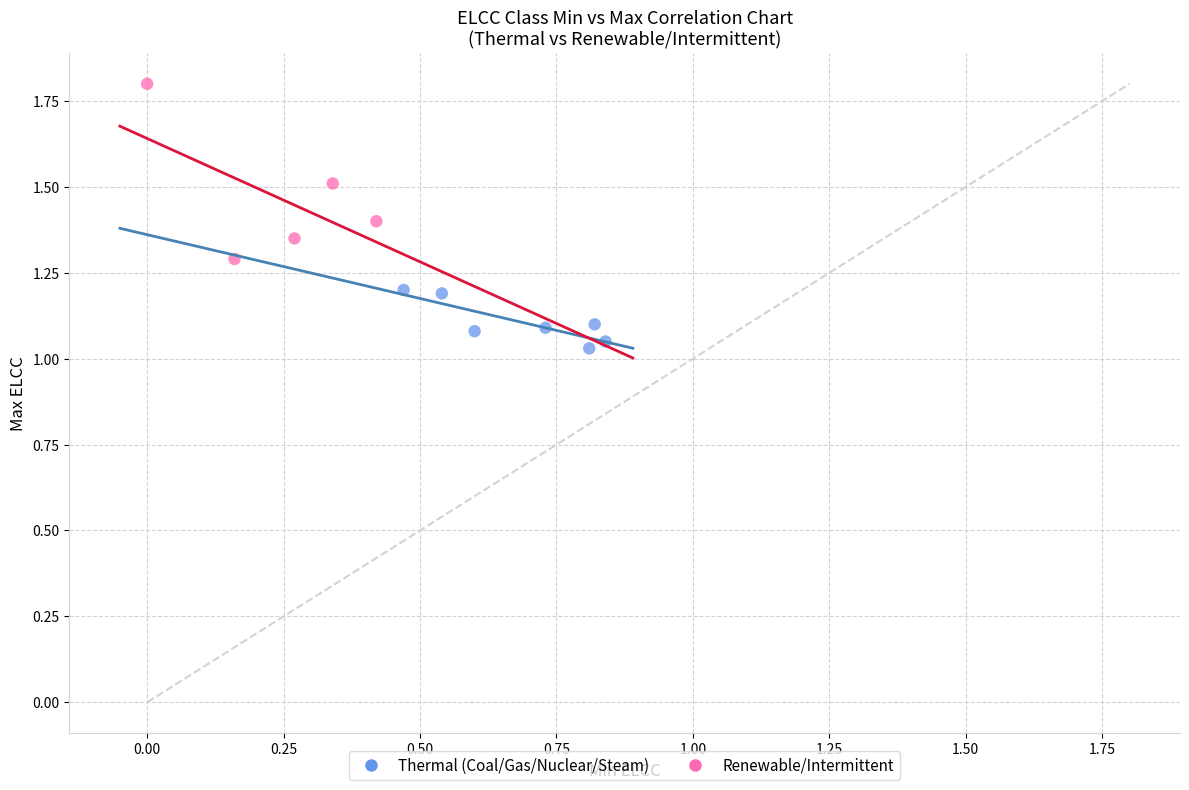

Which series has the largest Y range (max minus min)?

Renewable/Intermittent